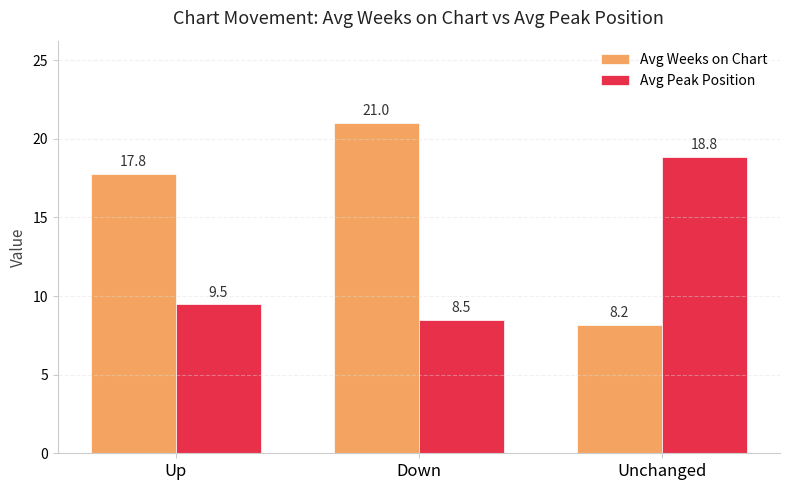

The value of Avg Peak Position at Up is 4.0. True or false?

False